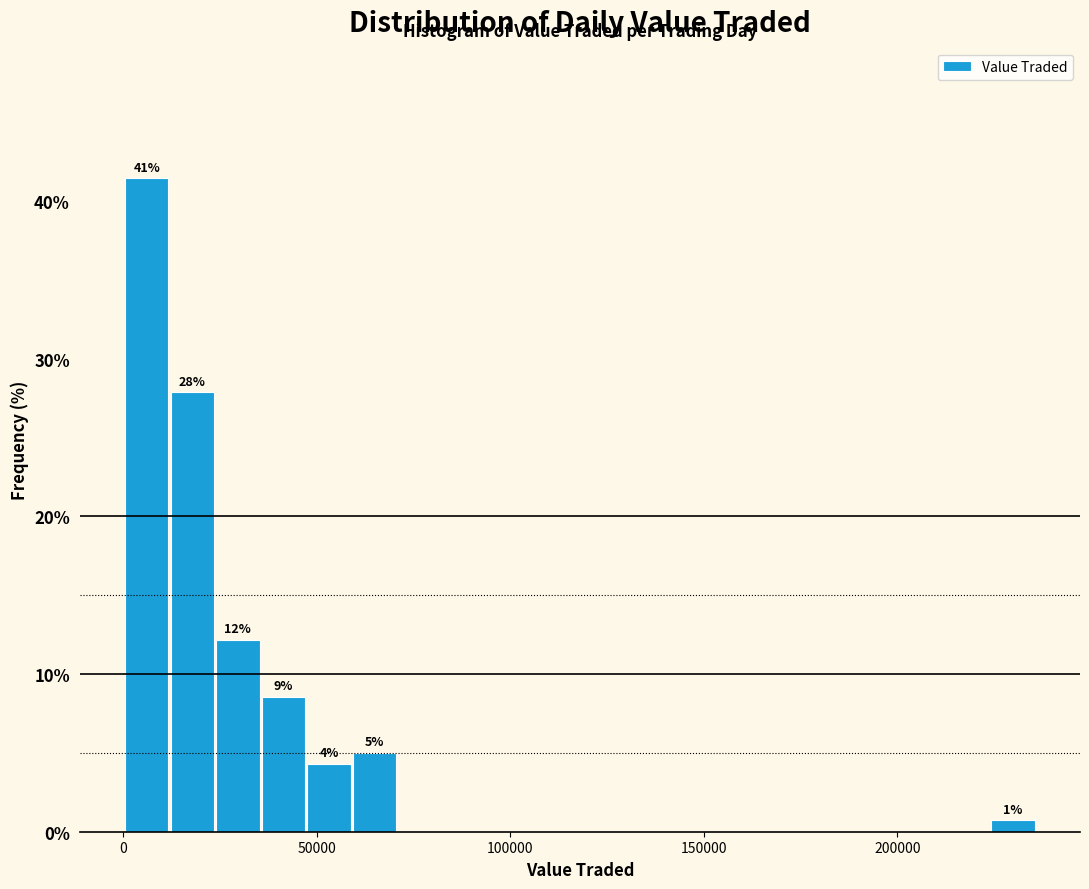

Around what value on the x-axis is the tallest bar? Give the approximate position of its centre, as read against the axis.

5000